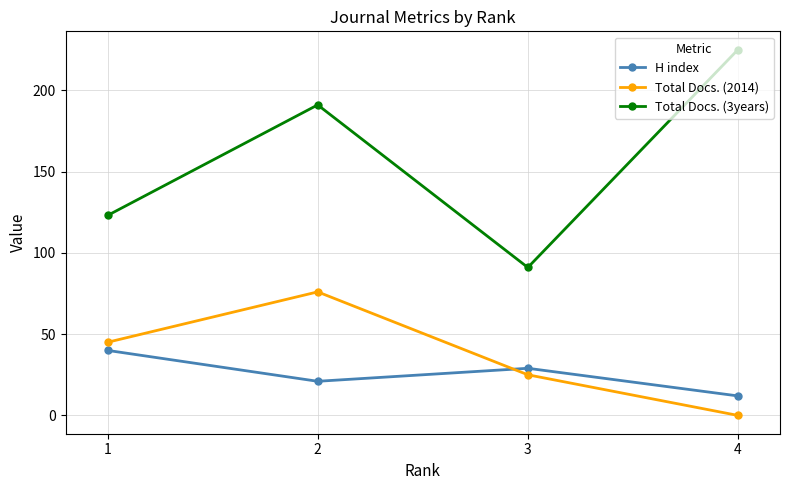

What is the average value of the H index series?

26